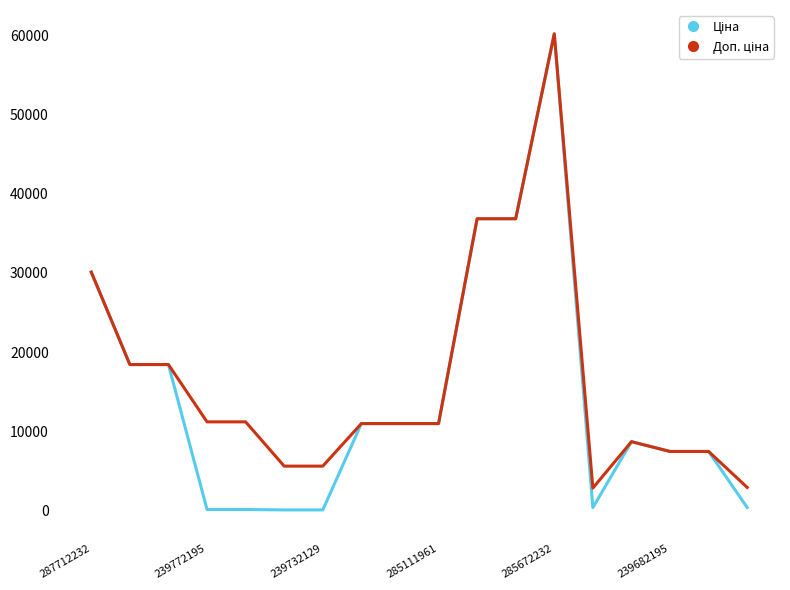

What is the maximum value shown in the chart?

60205.6